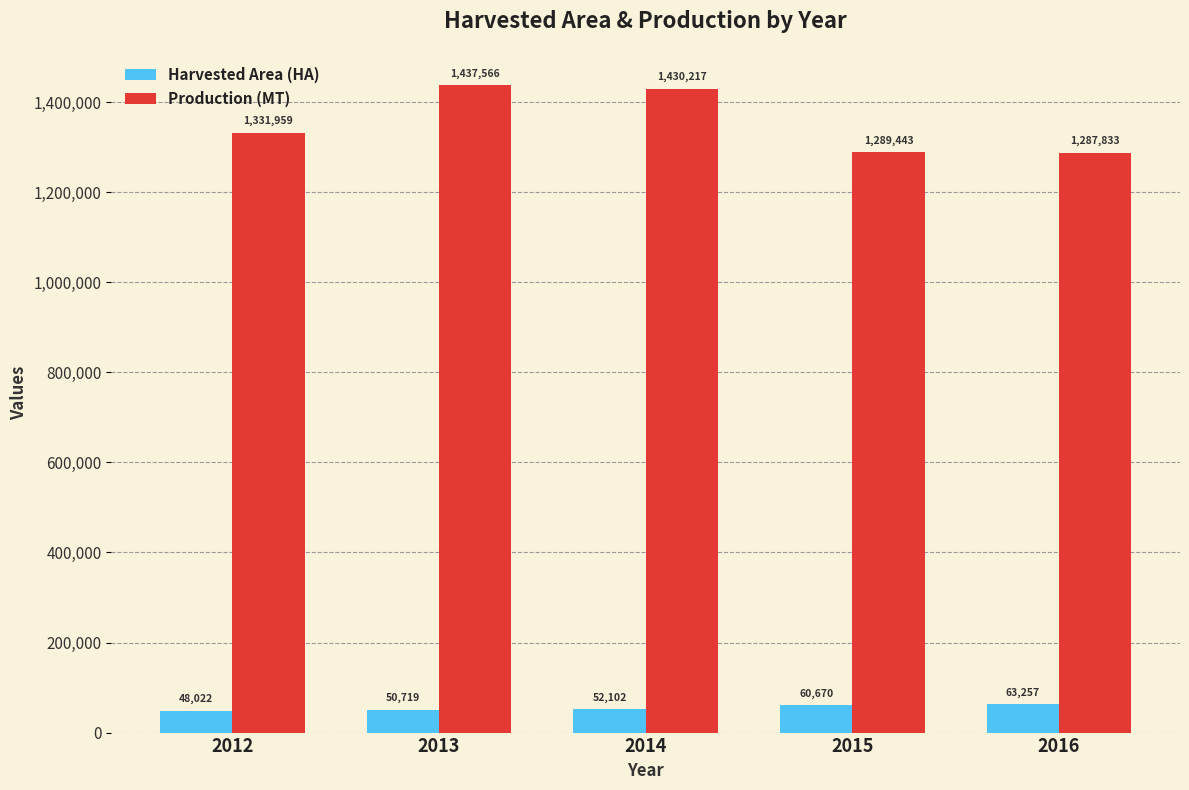

What value does the Production (MT) series have at 2016, to the nearest 100?

1287800